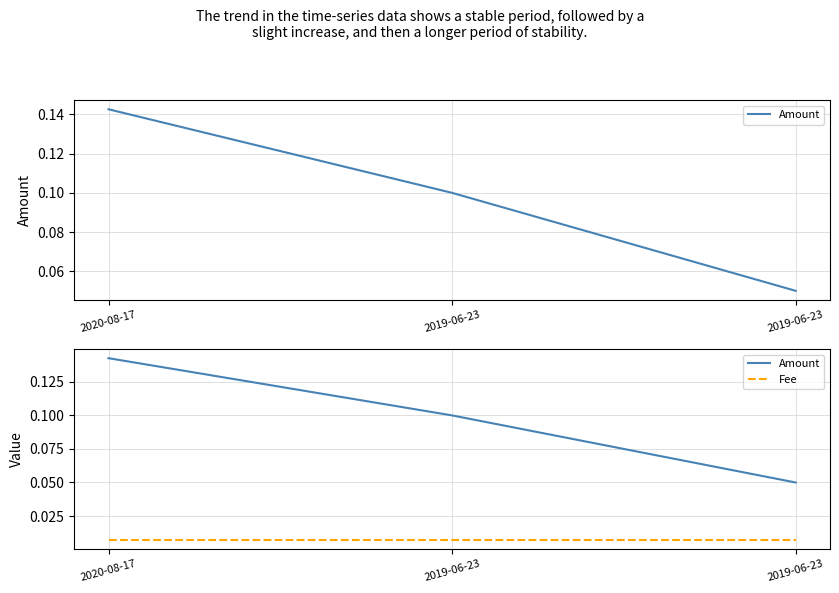

Reading left to right, transcribe all the data shown in this chart.

Amount: 2020-08-17=0.1	2019-06-23=0.1	2019-06-23=0.1
Fee: 2020-08-17=0.0	2019-06-23=0.0	2019-06-23=0.0